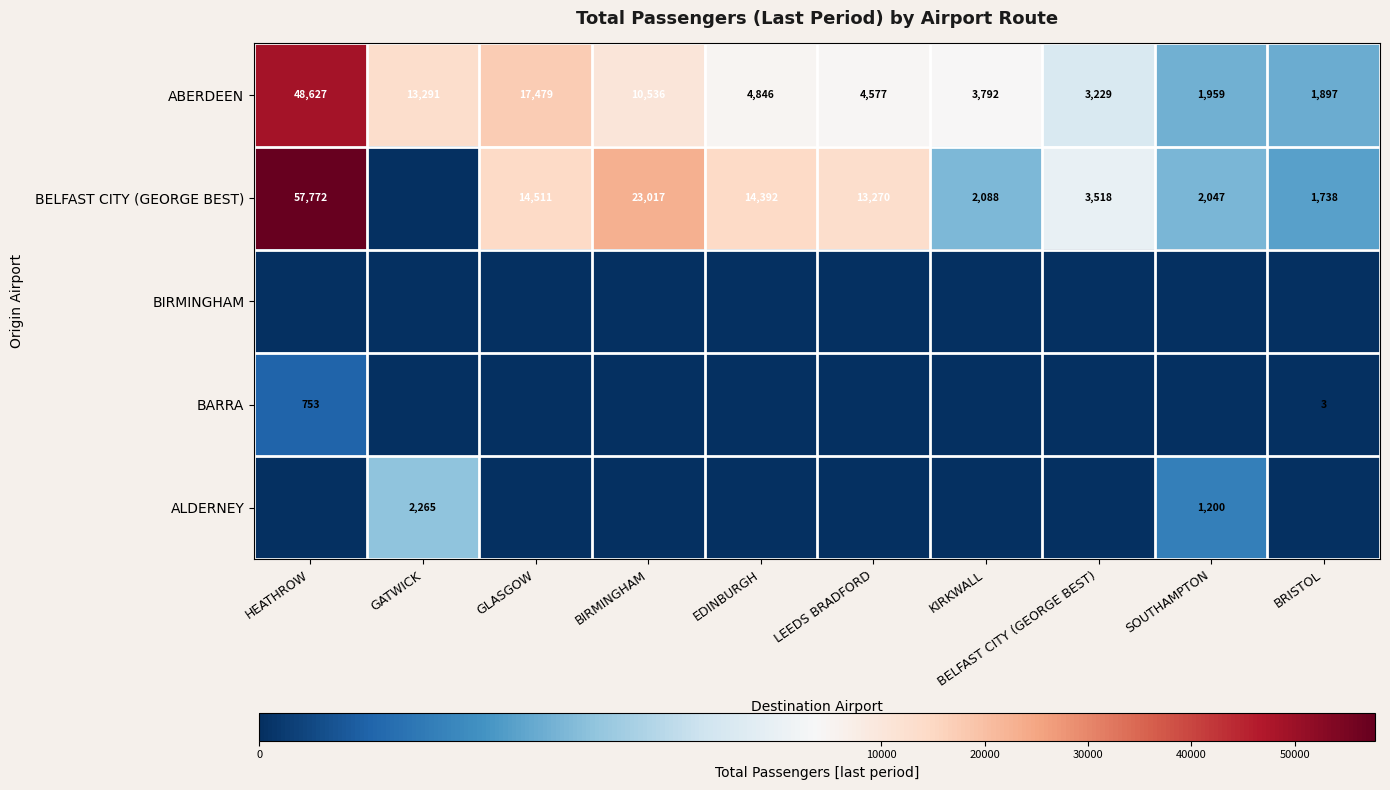

What is the sum of all ABERDEEN values?

110233